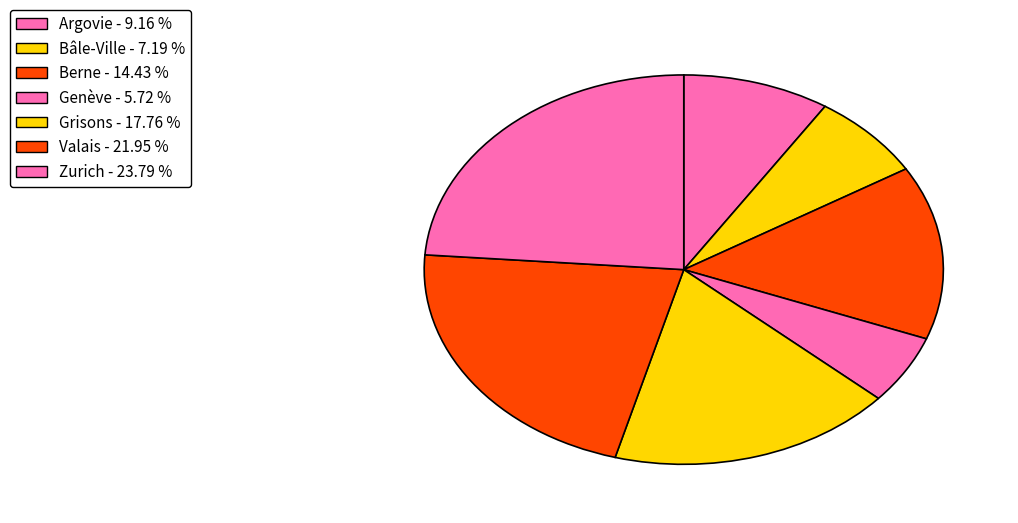

Count the number of slices in the pie.

7